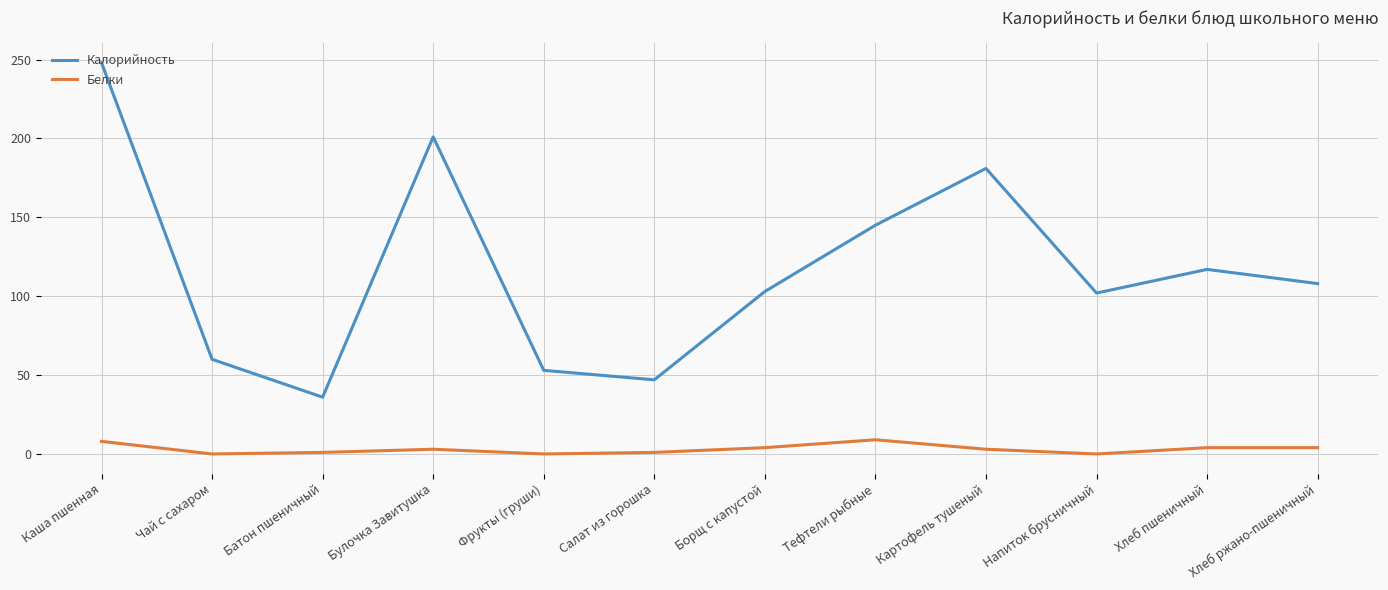

True or false: Белки and Калорийность cross at least once.

False